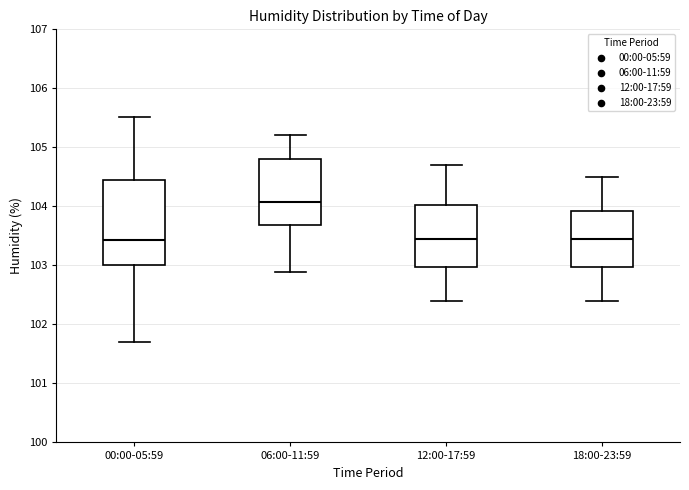

Reading left to right, transcribe this box plot: for each box, give where its median line is, the range the box spans, and where its two whiskers end, as read against the y-axis. The values are not printed on the chart, so give them approximately, as read against the axis.

00:00-05:59: median 103.4, box 103.0 to 104.4, whiskers 101.7 to 105.5
06:00-11:59: median 104.1, box 103.7 to 104.8, whiskers 102.9 to 105.2
12:00-17:59: median 103.5, box 103.0 to 104.0, whiskers 102.4 to 104.7
18:00-23:59: median 103.5, box 103.0 to 103.9, whiskers 102.4 to 104.5